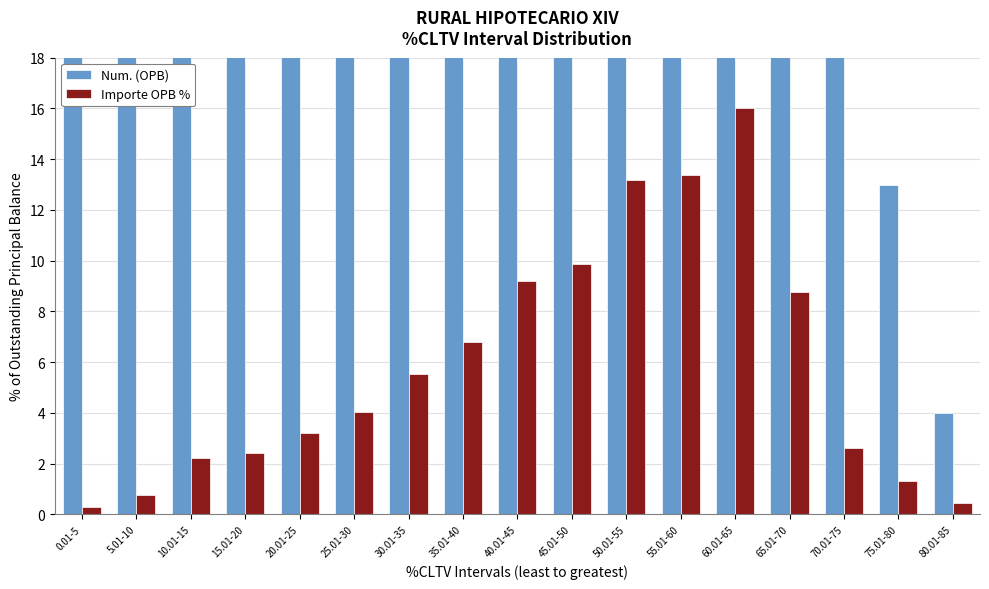

Are the bars grouped side by side (vs. stacked)?

Yes